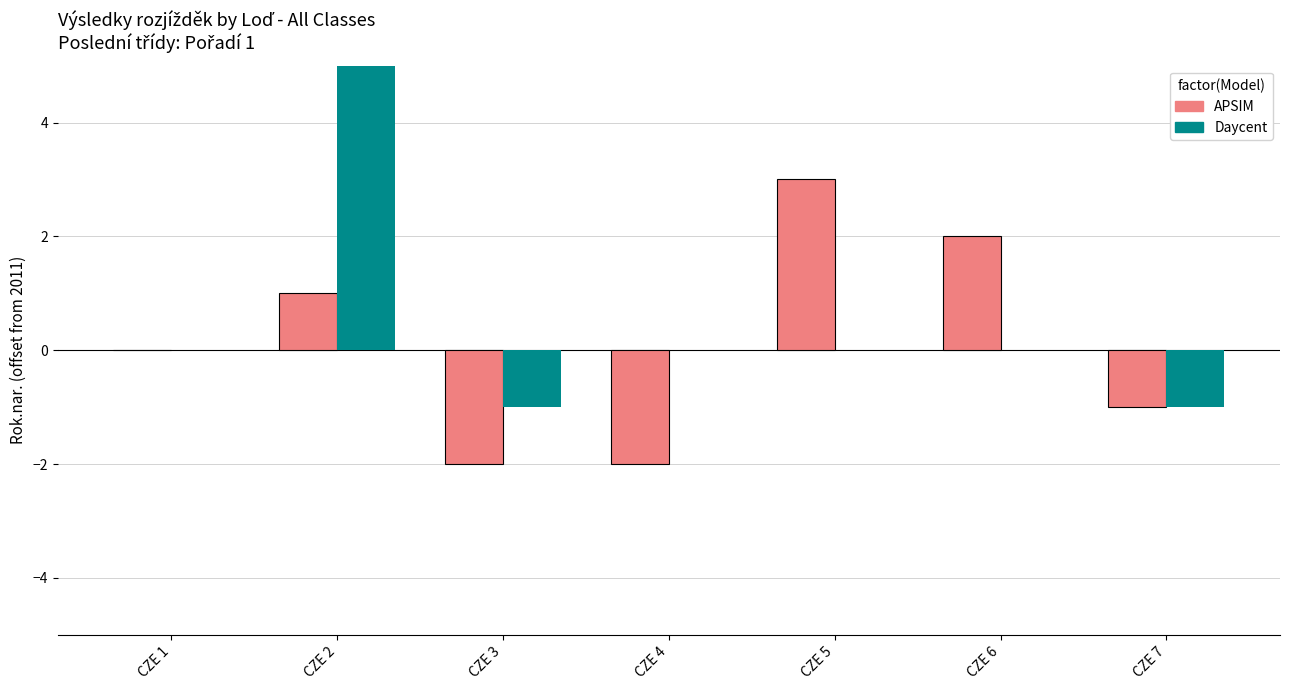

Which label corresponds to the largest value in the chart?

CZE 2